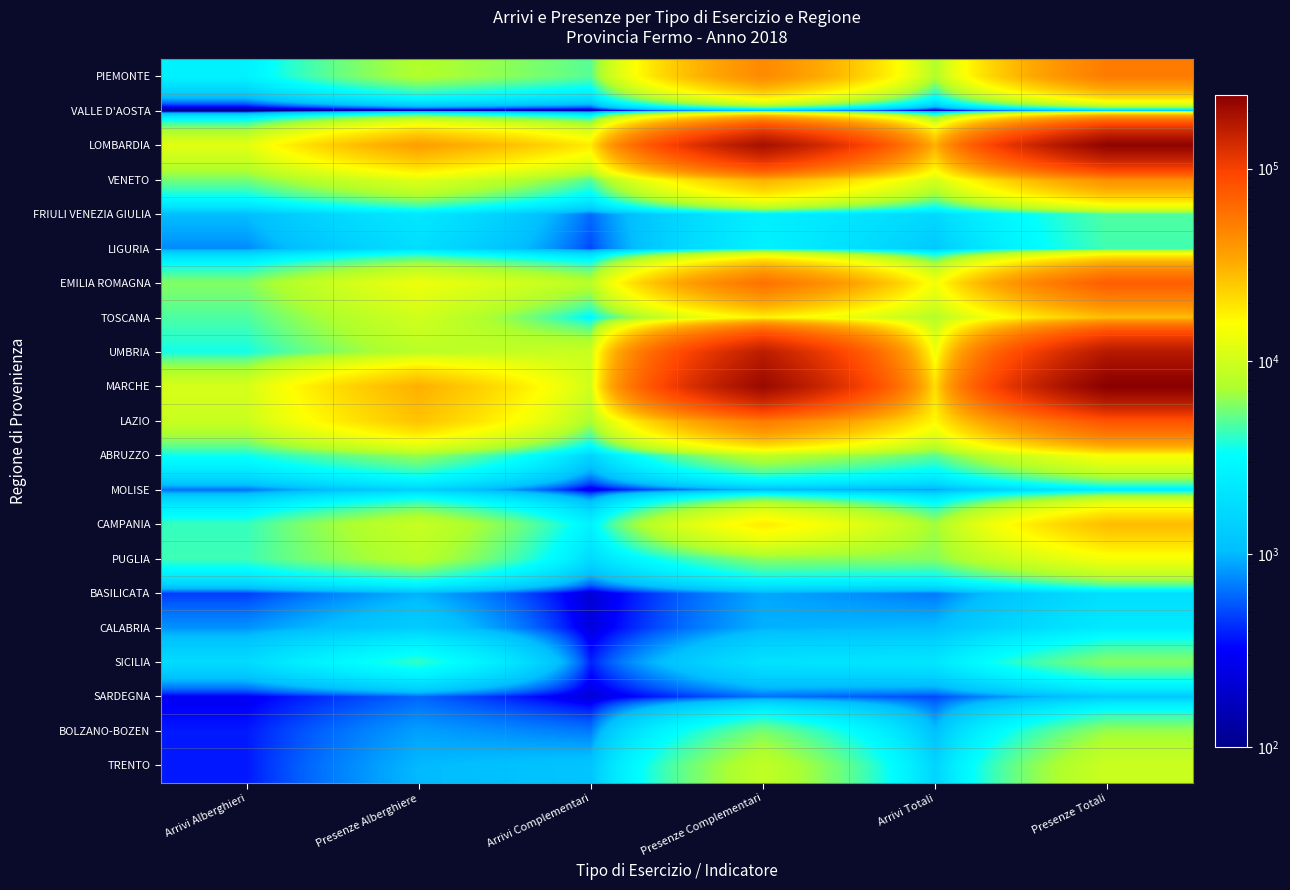

Reading left to right, what are all the values shown in this chart?

PIEMONTE: Arrivi Alberghieri=2639	Presenze Alberghiere=7581	Arrivi Complementari=4908	Presenze Complementari=45544	Arrivi Totali=7547	Presenze Totali=53125
VALLE D'AOSTA: Arrivi Alberghieri=38	Presenze Alberghiere=149	Arrivi Complementari=120	Presenze Complementari=1094	Arrivi Totali=158	Presenze Totali=1243
LOMBARDIA: Arrivi Alberghieri=12097	Presenze Alberghiere=36582	Arrivi Complementari=18432	Presenze Complementari=192222	Arrivi Totali=30529	Presenze Totali=228804
VENETO: Arrivi Alberghieri=5621	Presenze Alberghiere=11871	Arrivi Complementari=4910	Presenze Complementari=31423	Arrivi Totali=10531	Presenze Totali=43294
FRIULI VENEZIA GIULIA: Arrivi Alberghieri=1040	Presenze Alberghiere=2234	Arrivi Complementari=618	Presenze Complementari=2531	Arrivi Totali=1658	Presenze Totali=4765
LIGURIA: Arrivi Alberghieri=756	Presenze Alberghiere=1849	Arrivi Complementari=498	Presenze Complementari=2603	Arrivi Totali=1254	Presenze Totali=4452
EMILIA ROMAGNA: Arrivi Alberghieri=6002	Presenze Alberghiere=13334	Arrivi Complementari=8040	Presenze Complementari=58940	Arrivi Totali=14042	Presenze Totali=72274
TOSCANA: Arrivi Alberghieri=4680	Presenze Alberghiere=10034	Arrivi Complementari=2999	Presenze Complementari=16876	Arrivi Totali=7679	Presenze Totali=26910
UMBRIA: Arrivi Alberghieri=3619	Presenze Alberghiere=8197	Arrivi Complementari=9552	Presenze Complementari=161076	Arrivi Totali=13171	Presenze Totali=169273
MARCHE: Arrivi Alberghieri=10648	Presenze Alberghiere=30996	Arrivi Complementari=9978	Presenze Complementari=210425	Arrivi Totali=20626	Presenze Totali=241421
LAZIO: Arrivi Alberghieri=9437	Presenze Alberghiere=26326	Arrivi Complementari=7167	Presenze Complementari=54088	Arrivi Totali=16604	Presenze Totali=80414
ABRUZZO: Arrivi Alberghieri=3505	Presenze Alberghiere=6557	Arrivi Complementari=1506	Presenze Complementari=8446	Arrivi Totali=5011	Presenze Totali=15003
MOLISE: Arrivi Alberghieri=622	Presenze Alberghiere=1445	Arrivi Complementari=238	Presenze Complementari=947	Arrivi Totali=860	Presenze Totali=2392
CAMPANIA: Arrivi Alberghieri=4225	Presenze Alberghiere=9337	Arrivi Complementari=2665	Presenze Complementari=18574	Arrivi Totali=6890	Presenze Totali=27911
PUGLIA: Arrivi Alberghieri=4371	Presenze Alberghiere=8040	Arrivi Complementari=1726	Presenze Complementari=6251	Arrivi Totali=6097	Presenze Totali=14291
BASILICATA: Arrivi Alberghieri=461	Presenze Alberghiere=960	Arrivi Complementari=206	Presenze Complementari=902	Arrivi Totali=667	Presenze Totali=1862
CALABRIA: Arrivi Alberghieri=791	Presenze Alberghiere=1343	Arrivi Complementari=230	Presenze Complementari=952	Arrivi Totali=1021	Presenze Totali=2295
SICILIA: Arrivi Alberghieri=1750	Presenze Alberghiere=4089	Arrivi Complementari=391	Presenze Complementari=1995	Arrivi Totali=2141	Presenze Totali=6084
SARDEGNA: Arrivi Alberghieri=288	Presenze Alberghiere=596	Arrivi Complementari=216	Presenze Complementari=637	Arrivi Totali=504	Presenze Totali=1233
BOLZANO-BOZEN: Arrivi Alberghieri=376	Presenze Alberghiere=865	Arrivi Complementari=680	Presenze Complementari=5735	Arrivi Totali=1056	Presenze Totali=6600
TRENTO: Arrivi Alberghieri=374	Presenze Alberghiere=1006	Arrivi Complementari=1152	Presenze Complementari=8588	Arrivi Totali=1526	Presenze Totali=9594